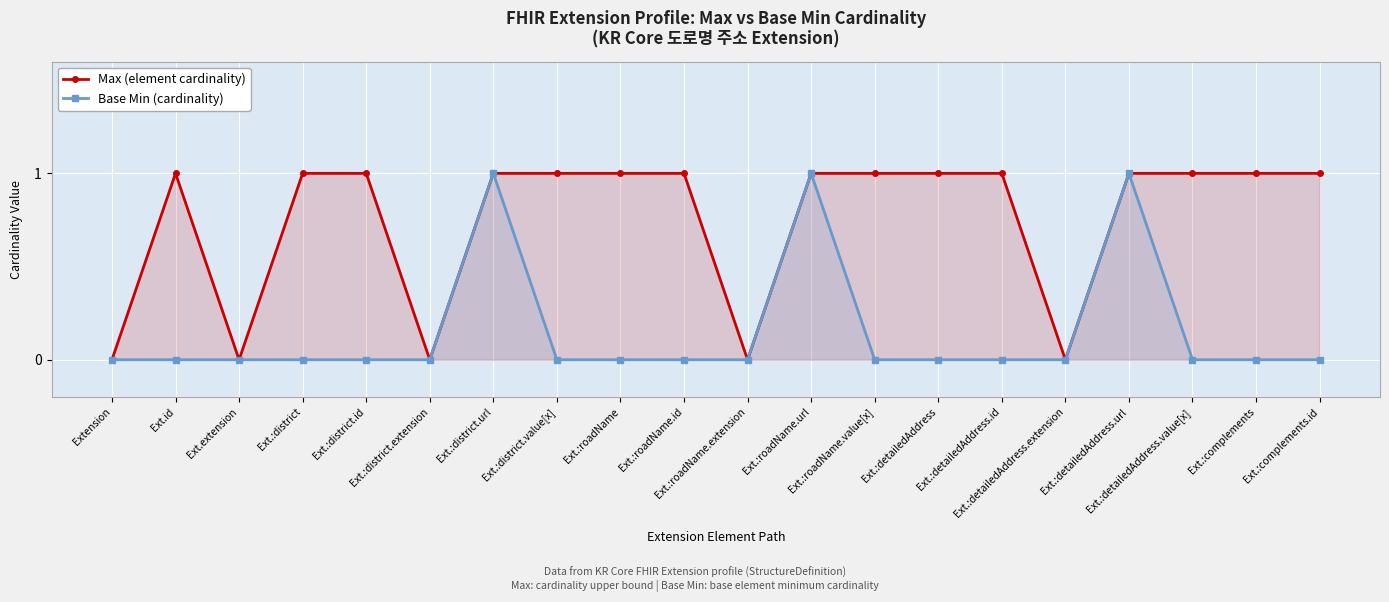

How many values in Base Min (cardinality) are above zero?

3